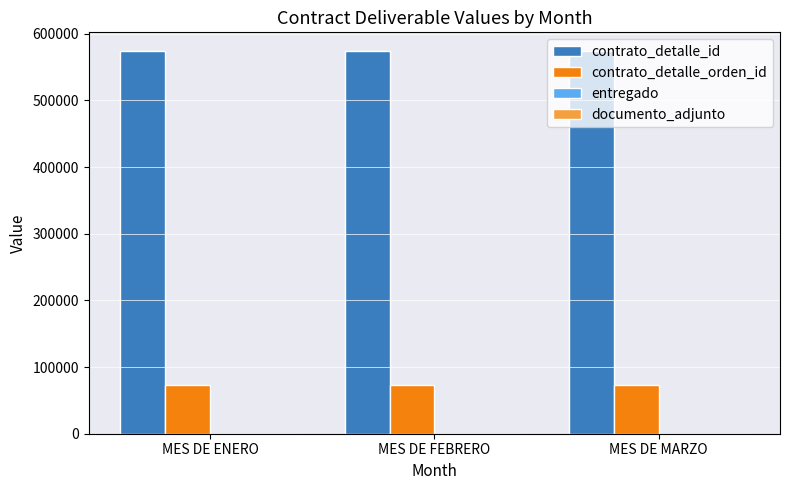

Are the bars horizontal?

No